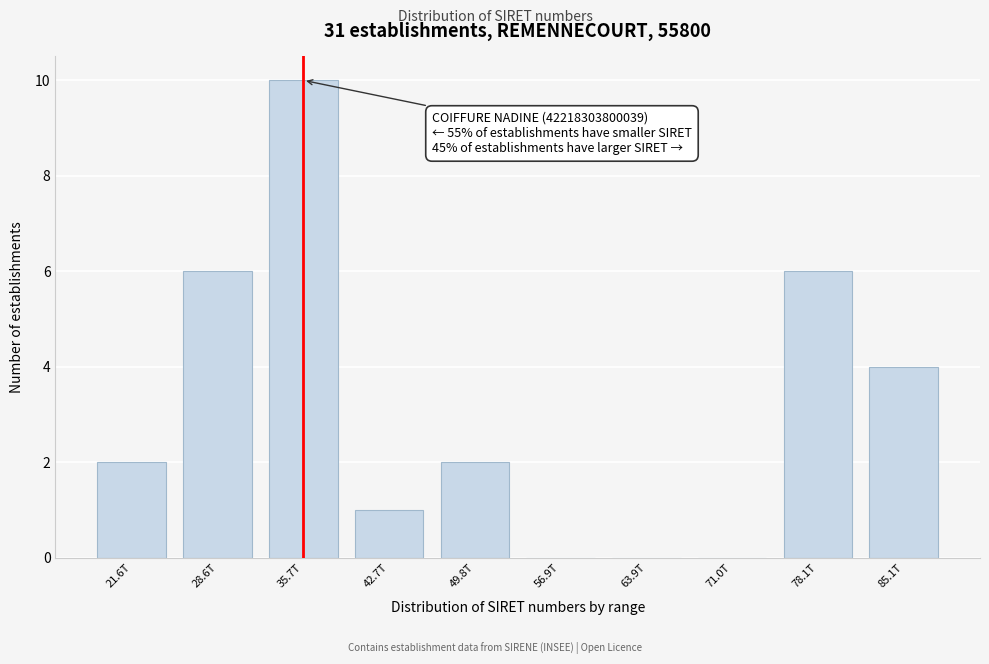

Reading left to right, transcribe all the data shown in this chart.

21.6T=2	28.6T=6	35.7T=10	42.7T=1	49.8T=2	56.9T=0	63.9T=0	71.0T=0	78.1T=6	85.1T=4